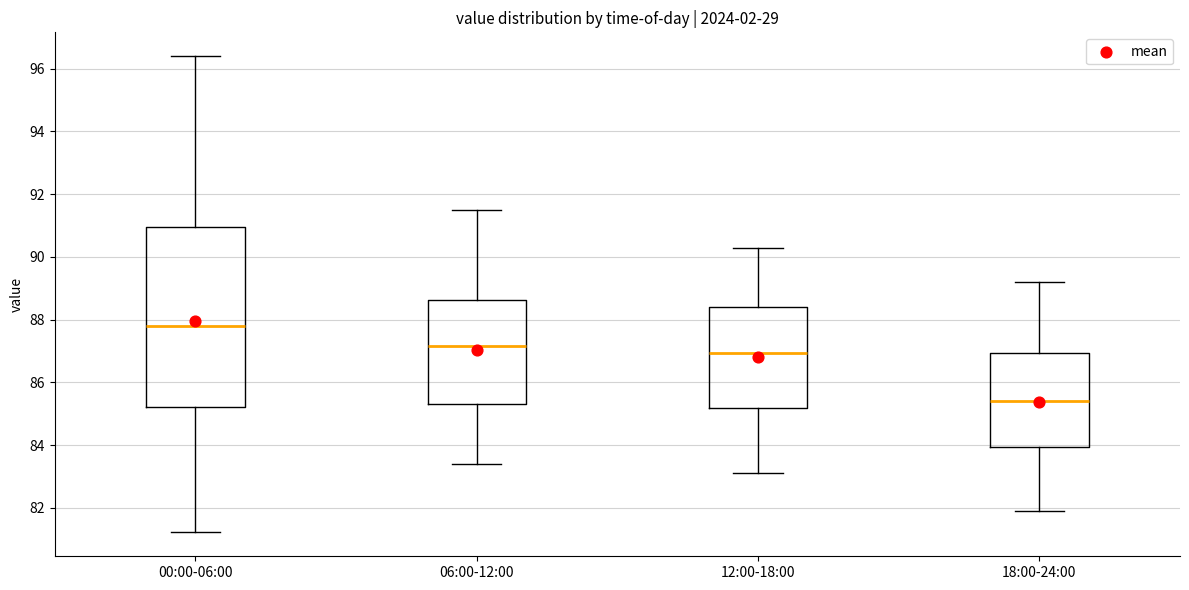

Reading left to right, read every box against the y-axis: the position of its median line, the range the box covers, and the ends of its whiskers. The values are not printed on the chart, so give them approximately, as read against the axis.

00:00-06:00: median 87.8, box 85.2 to 91.0, whiskers 81.2 to 96.4
06:00-12:00: median 87.2, box 85.4 to 88.6, whiskers 83.4 to 91.6
12:00-18:00: median 87.0, box 85.2 to 88.4, whiskers 83.2 to 90.4
18:00-24:00: median 85.4, box 84.0 to 87.0, whiskers 82.0 to 89.2